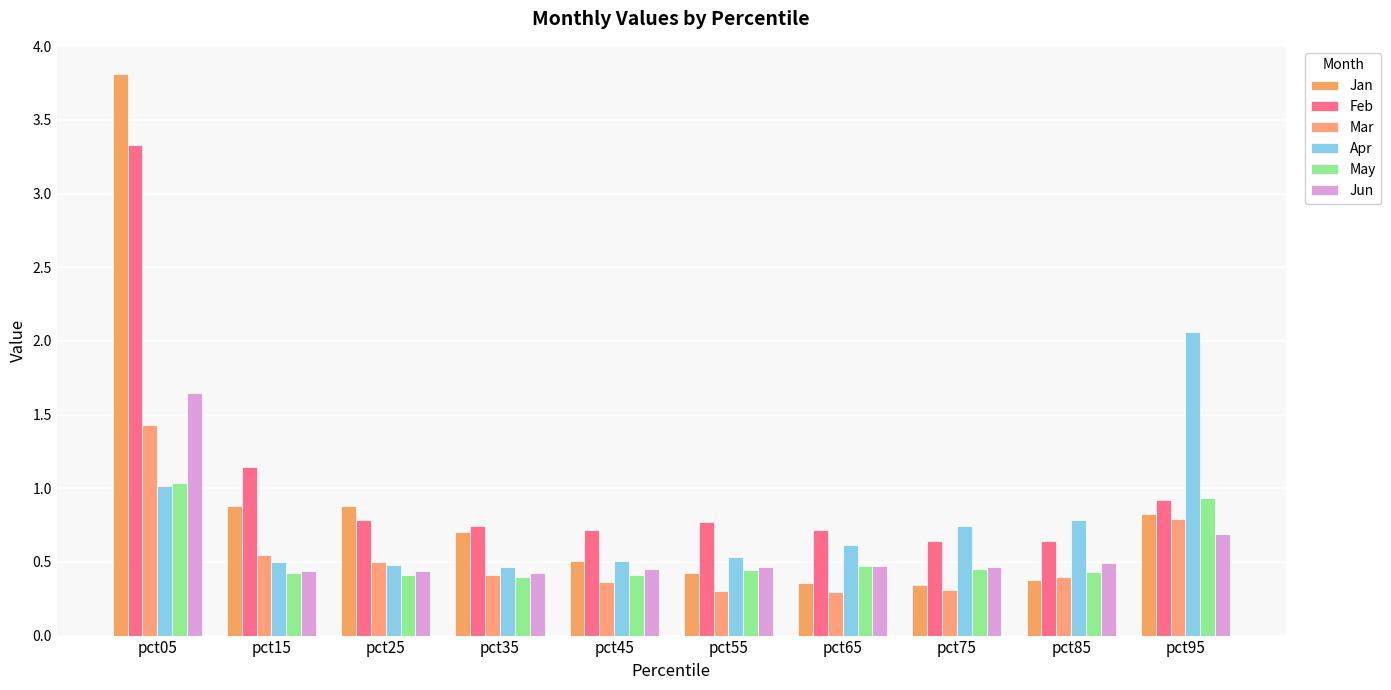

Which category has the lowest value in the Jan series?

pct75